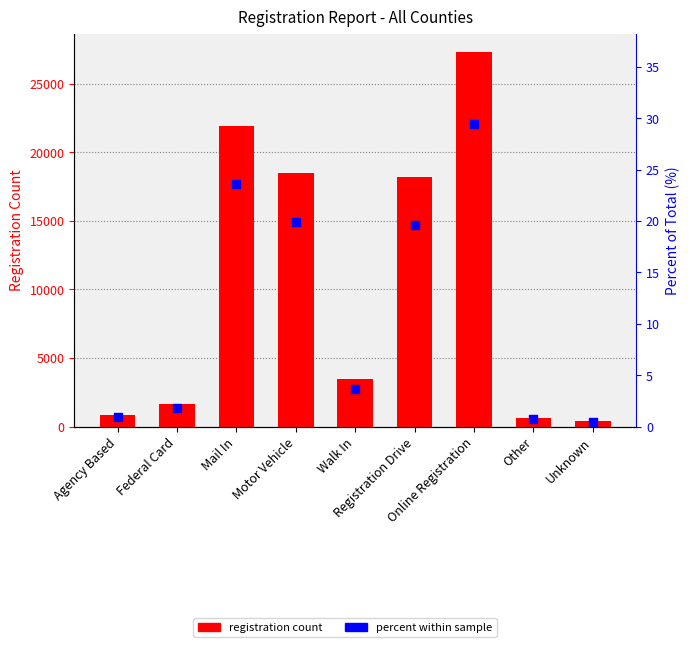

Which series reaches the maximum Y coordinate?

Count